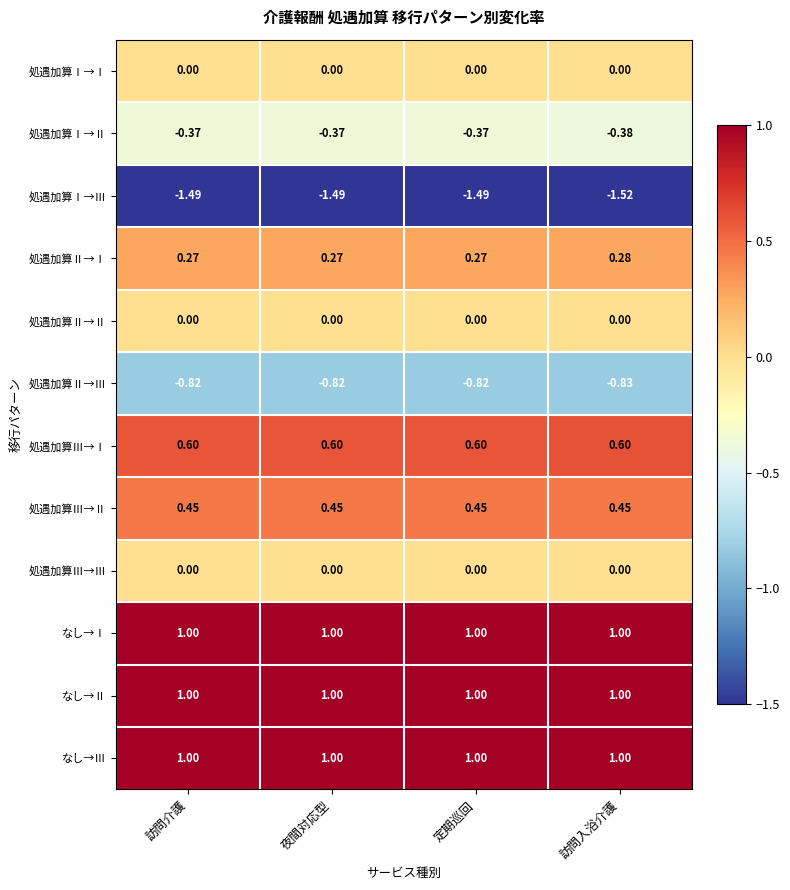

At which label does 処遇加算Ⅰ→Ⅲ reach its minimum?

訪問入浴介護